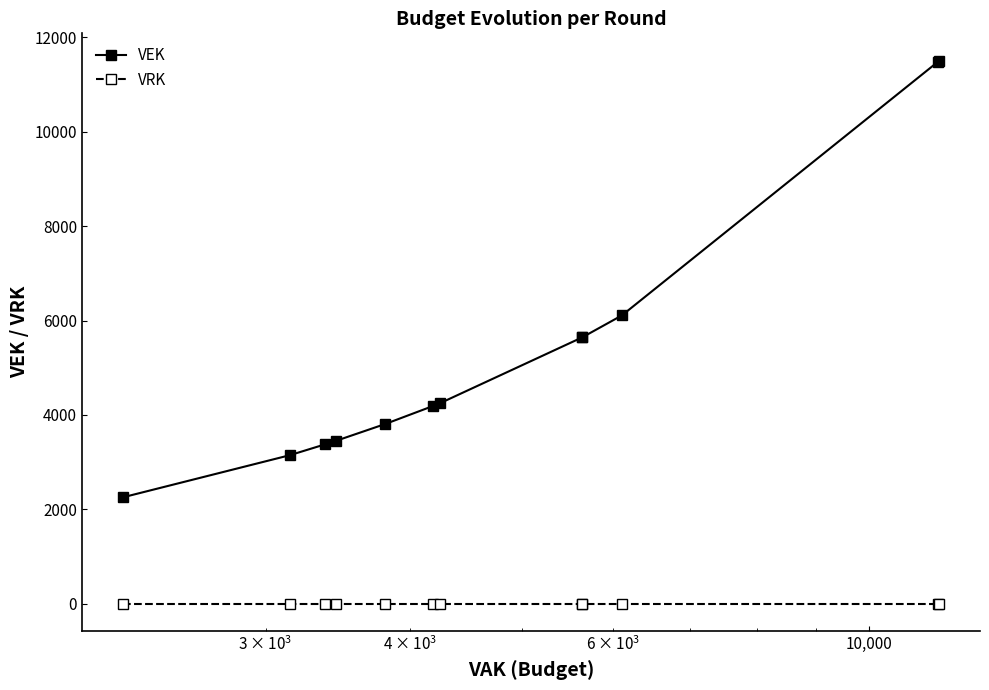

Which series has the widest spread of values?

VEK